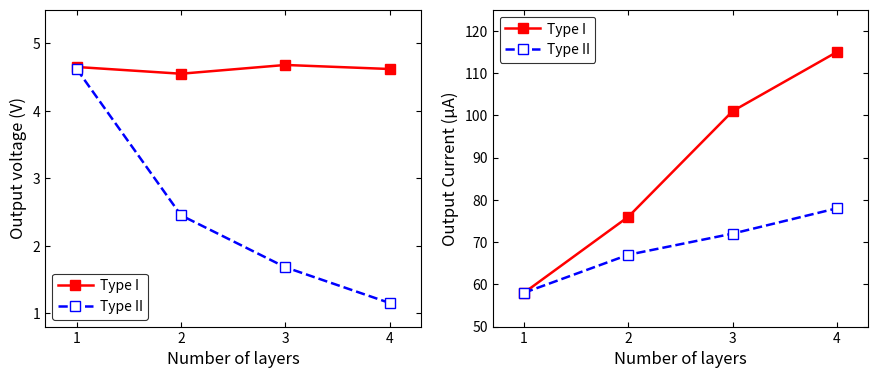

Rank the series by their maximum value, from highest to lowest.

Type I, Type II